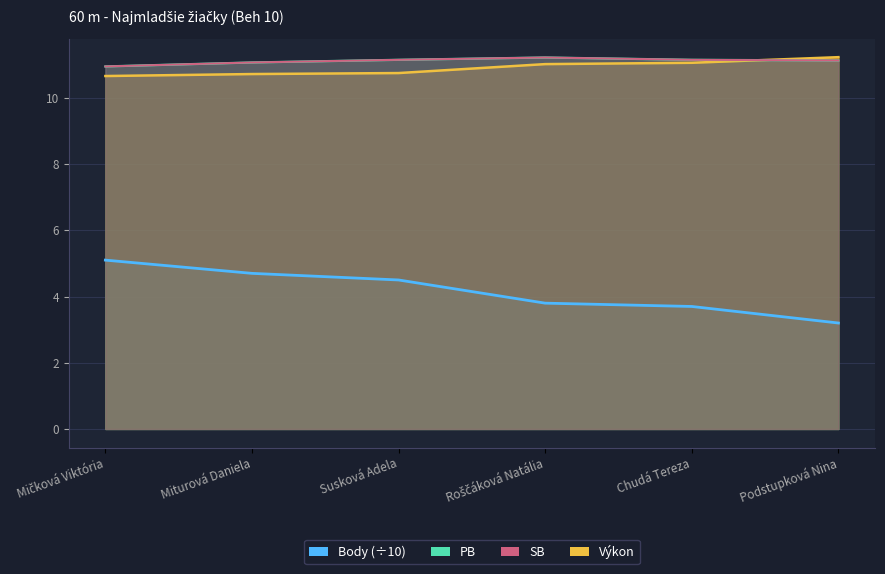

What value does the Výkon line series have at Mičková Viktória?

10.7